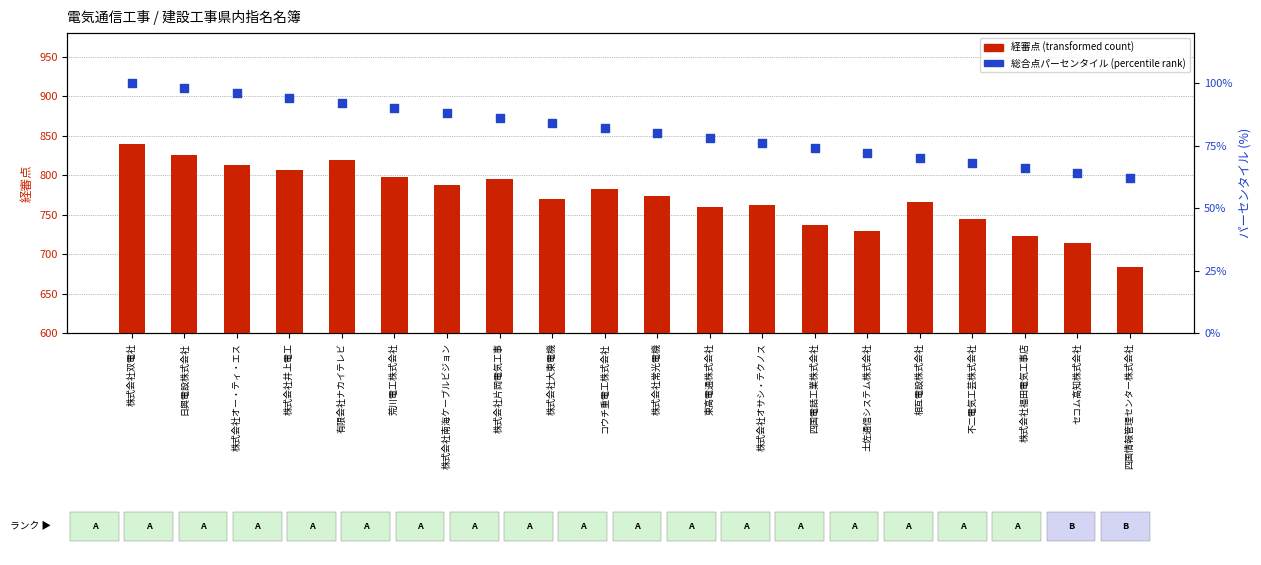

What is the total value across all series at 日興電設株式会社?

924